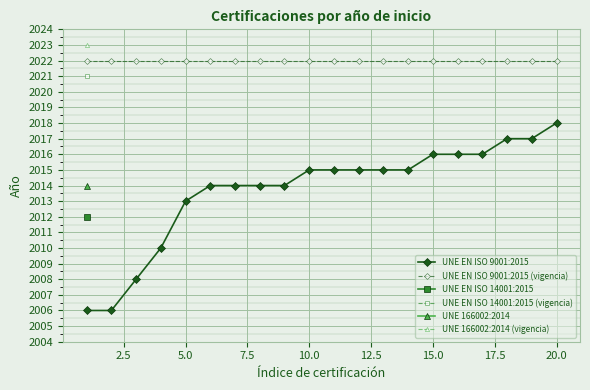

True or false: UNE EN ISO 9001:2015 (vigencia) and UNE EN ISO 9001:2015 intersect in this chart.

False